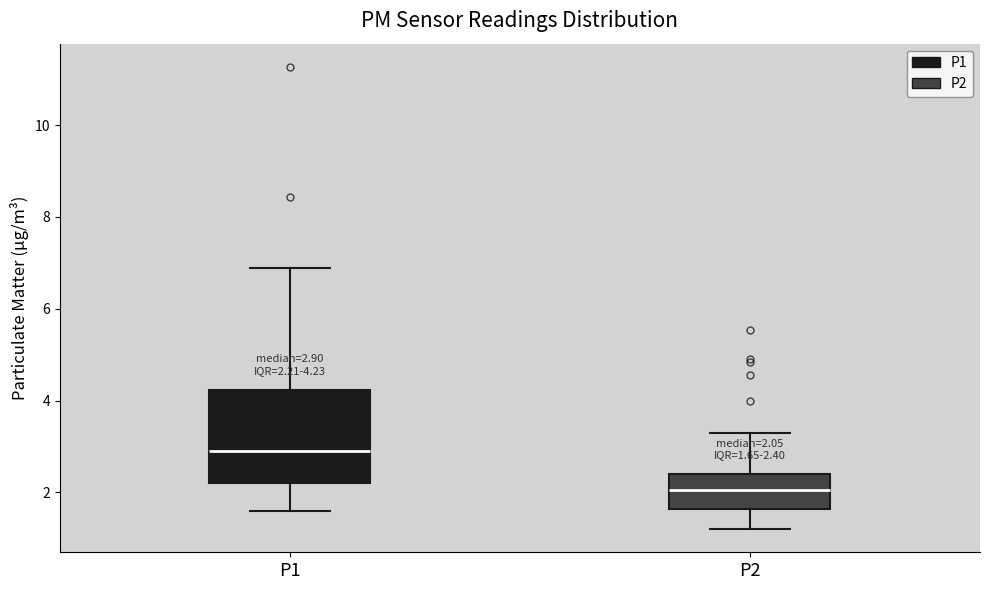

Which box has the lowest median line?

P2